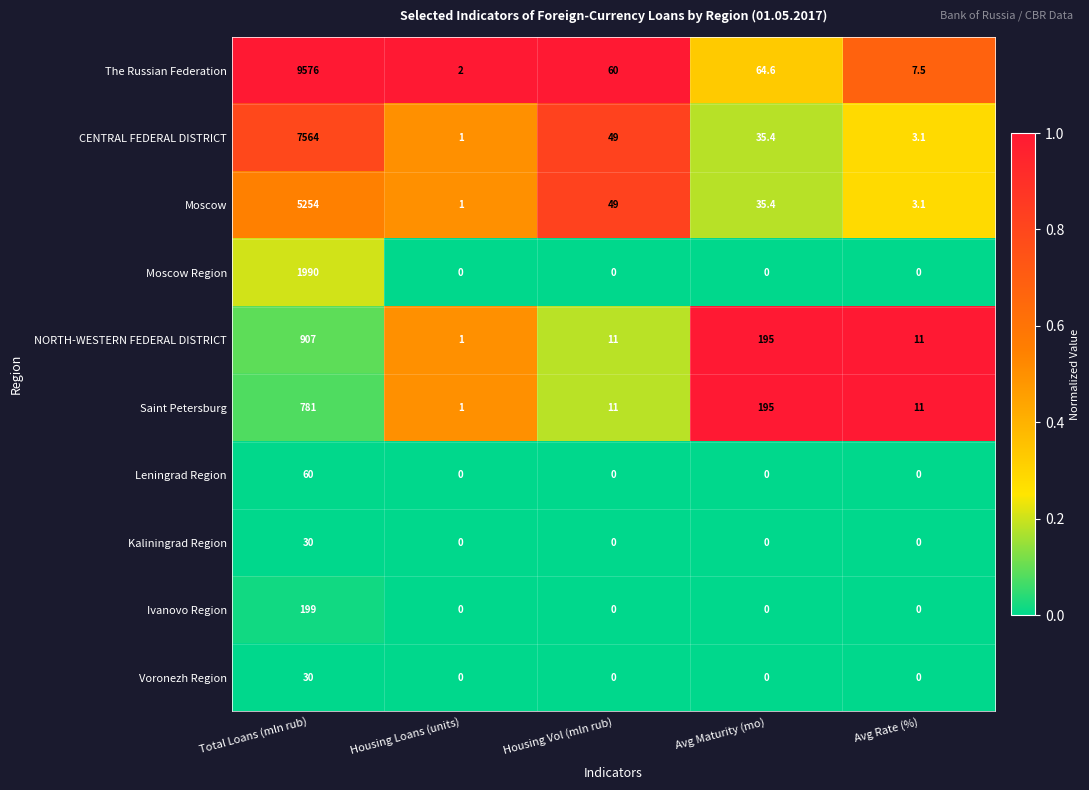

At how many categories does at least one series exceed 0?

5